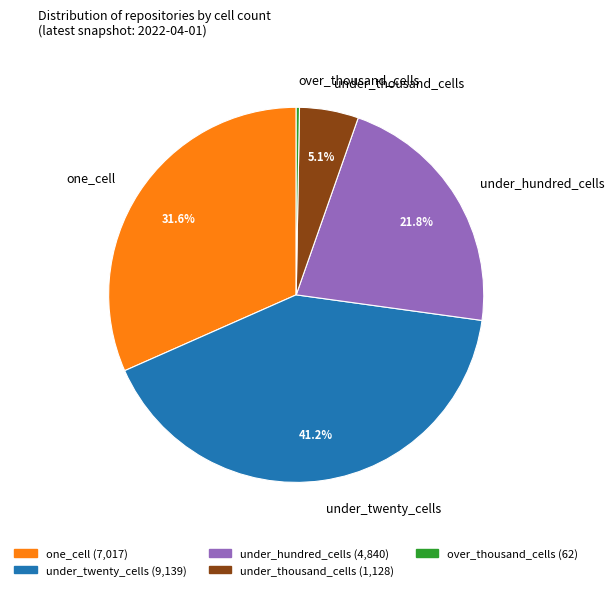

Which has a higher value, under_hundred_cells or over_thousand_cells?

under_hundred_cells